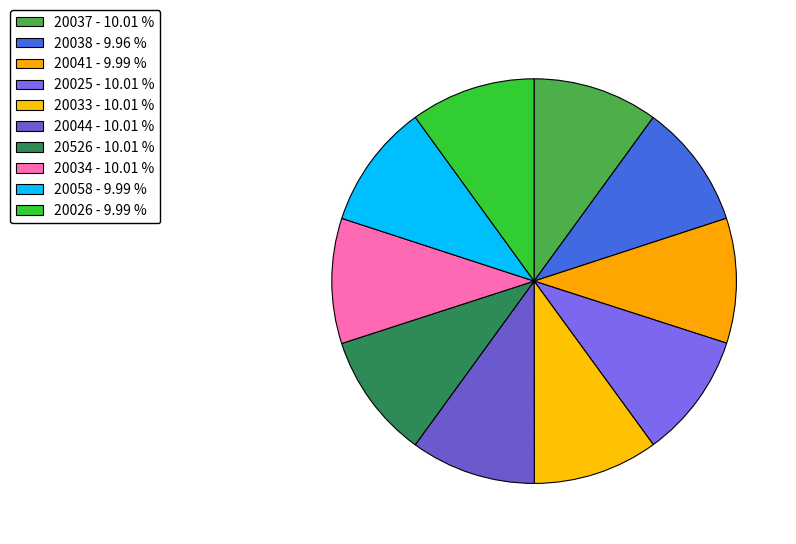

How many segments does this pie chart have?

10